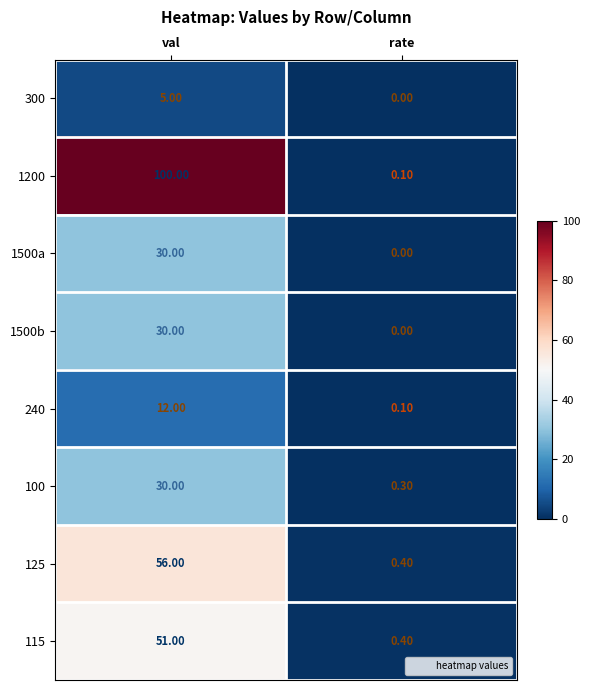

Which series has the largest range (max minus min)?

1200